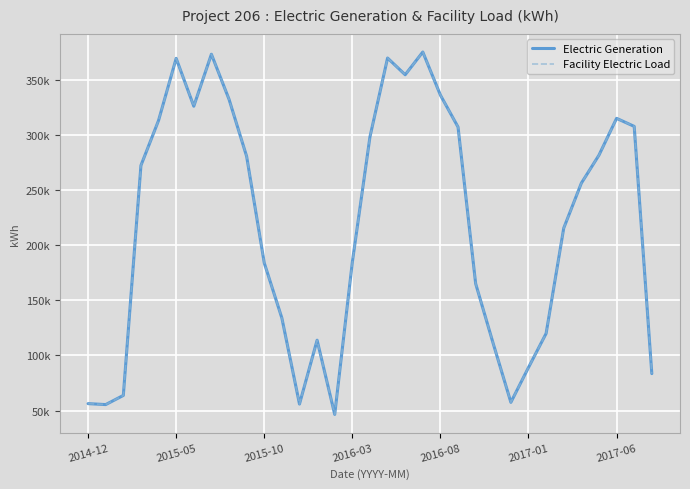

What is the maximum value for Electric Generation?

375013